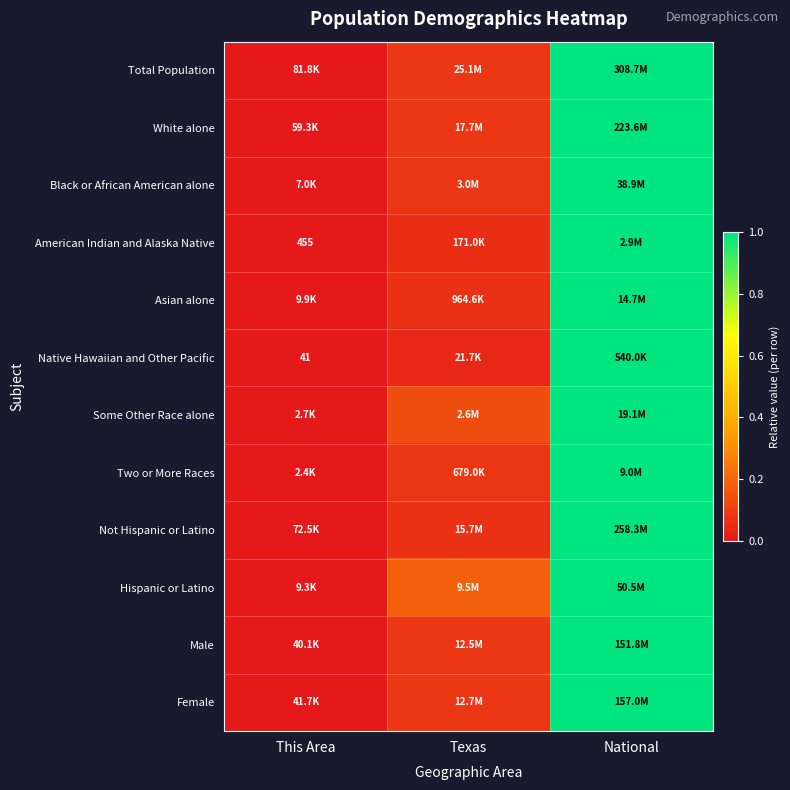

The Female series shows 1.0 at National. True or false?

True